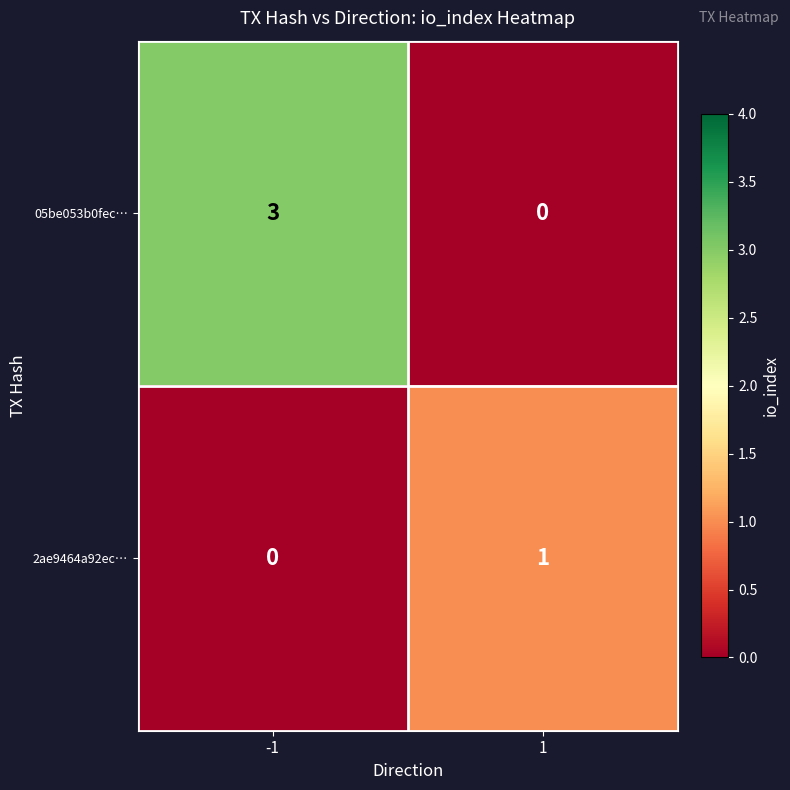

The value of 2ae9464a92ec… at -1 is 0. True or false?

True